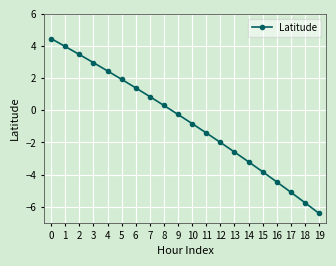

Between 19 and 14, which is larger?

14